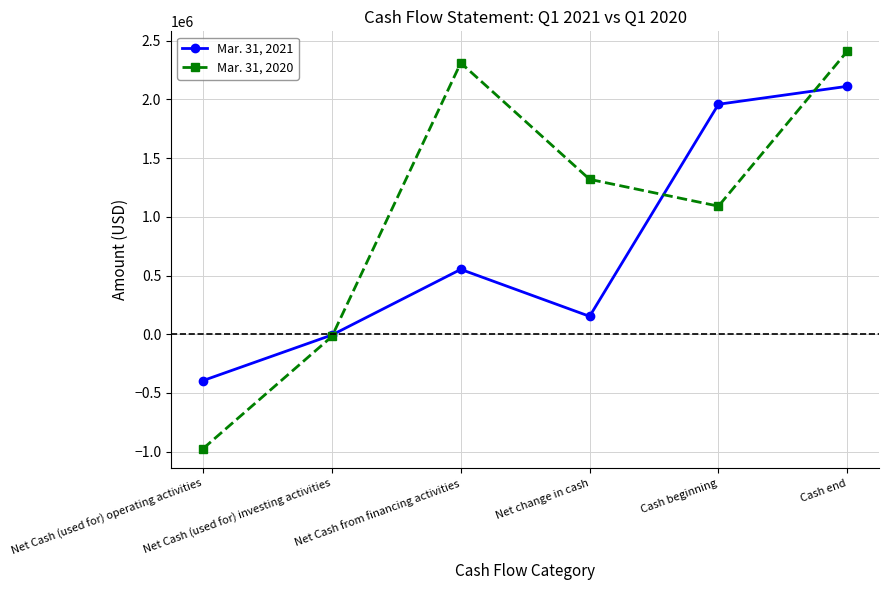

How many distinct data groups are displayed?

2